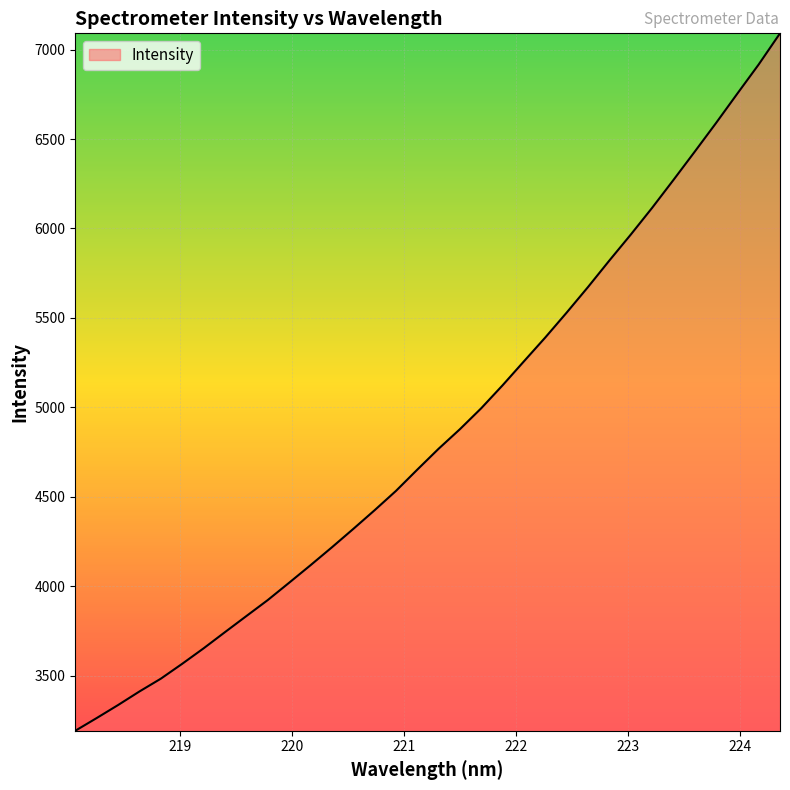

What is the average value?

4860.4